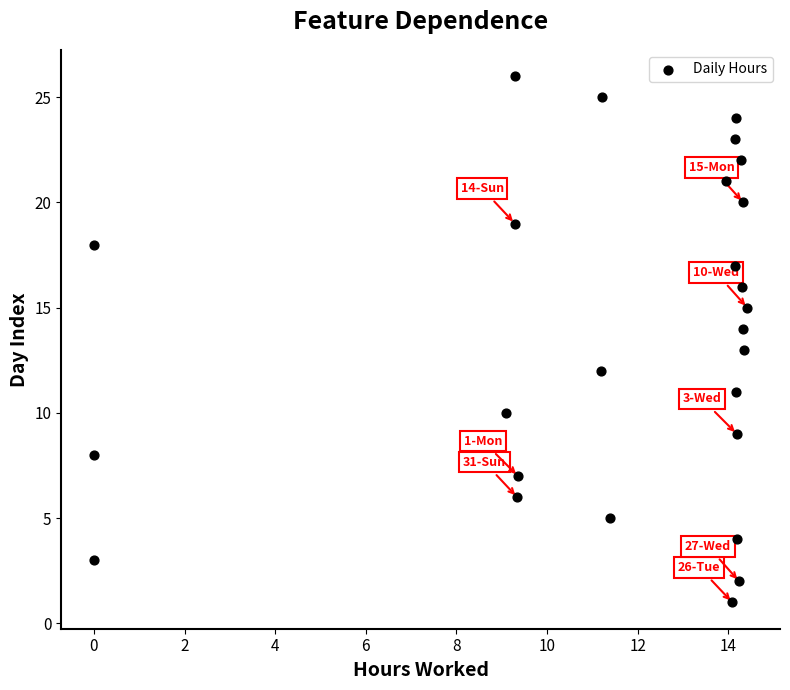

What is the range of Y values (max minus min)?

25